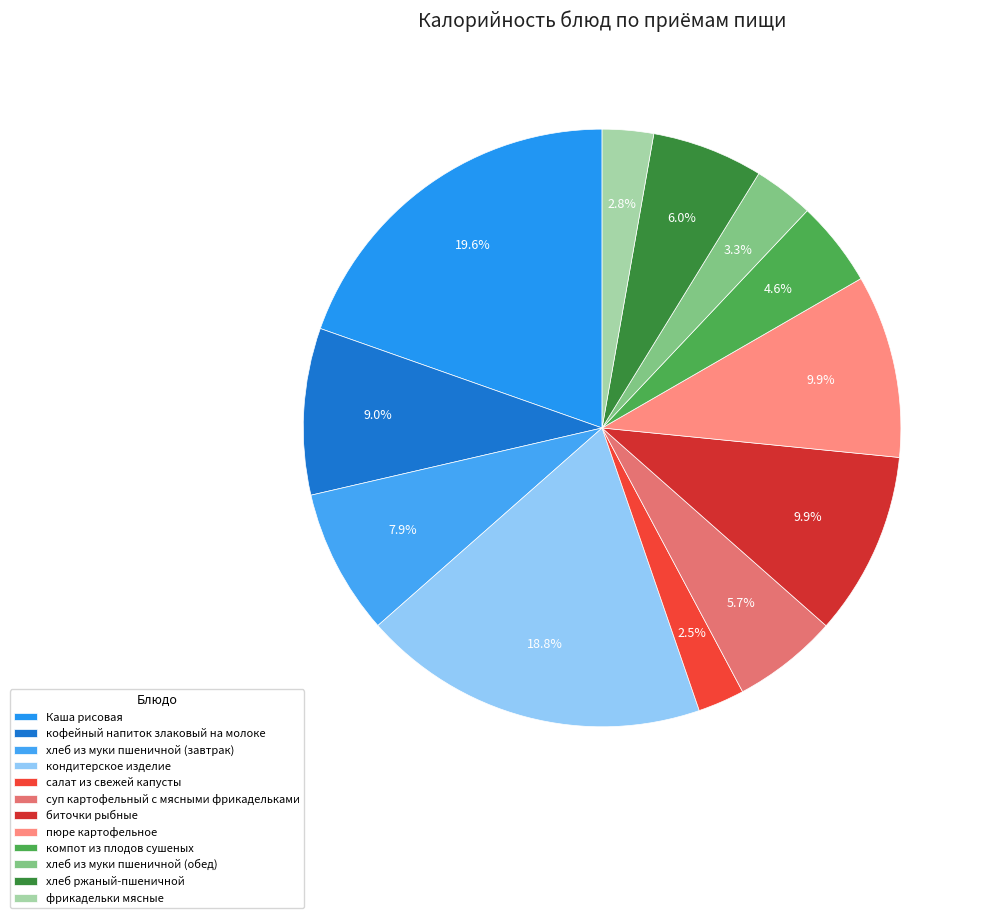

Is there a majority slice in this chart?

No